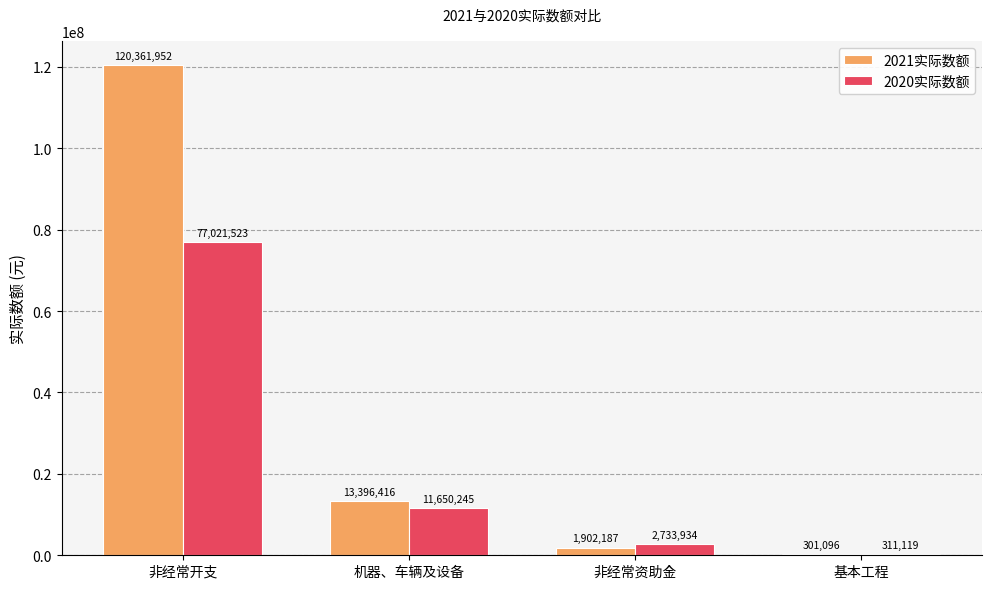

Where does the 2021实际数额 series first go above 13396416?

非经常开支